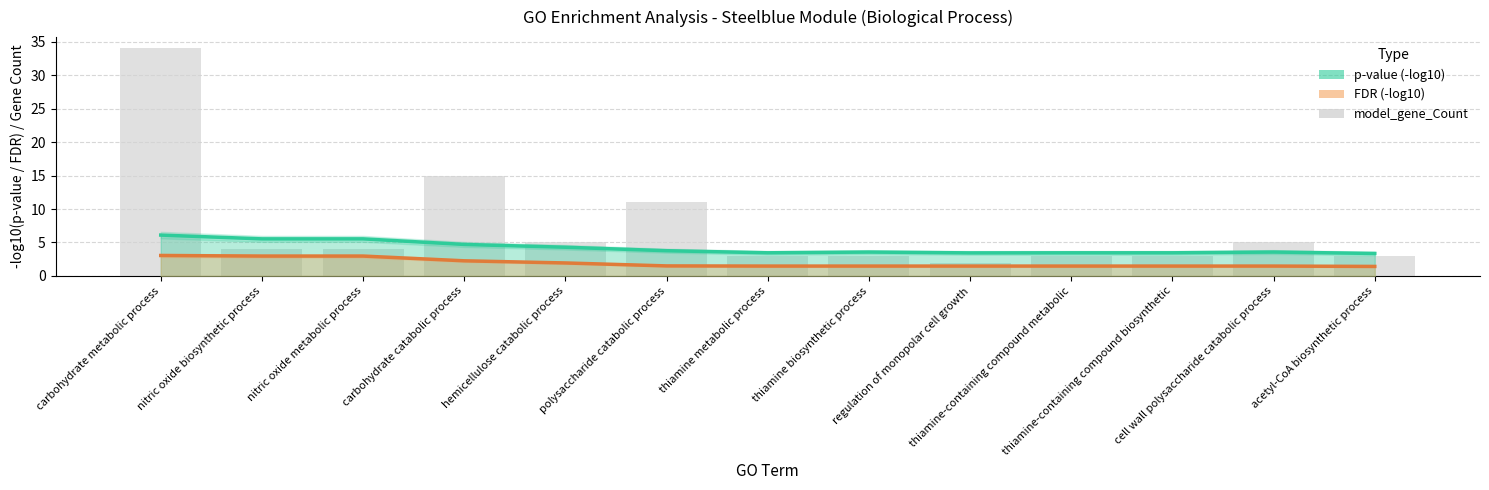

At hemicellulose catabolic process, list the series in order from largest to smallest.

model_gene_Count, p-value (-log10), FDR (-log10)